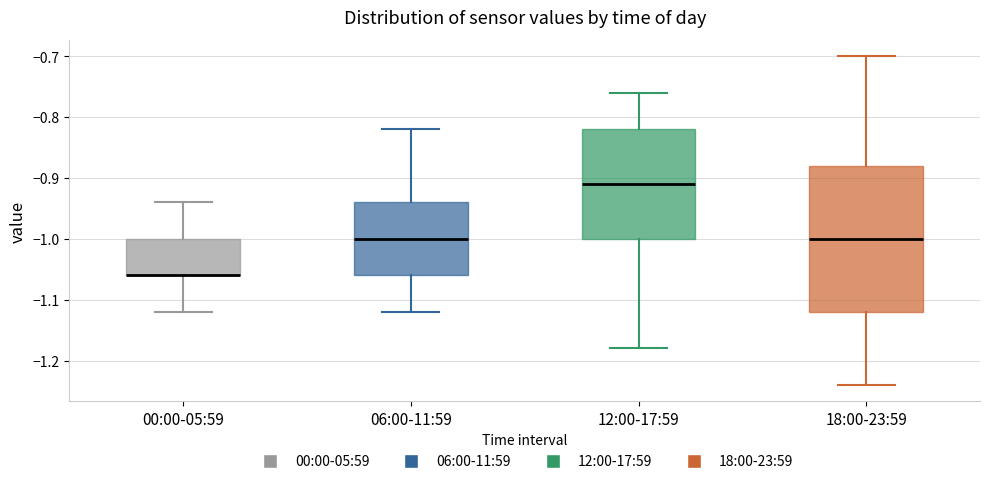

Comparing the boxes themselves (not the whiskers), which one is the tallest?

18:00-23:59